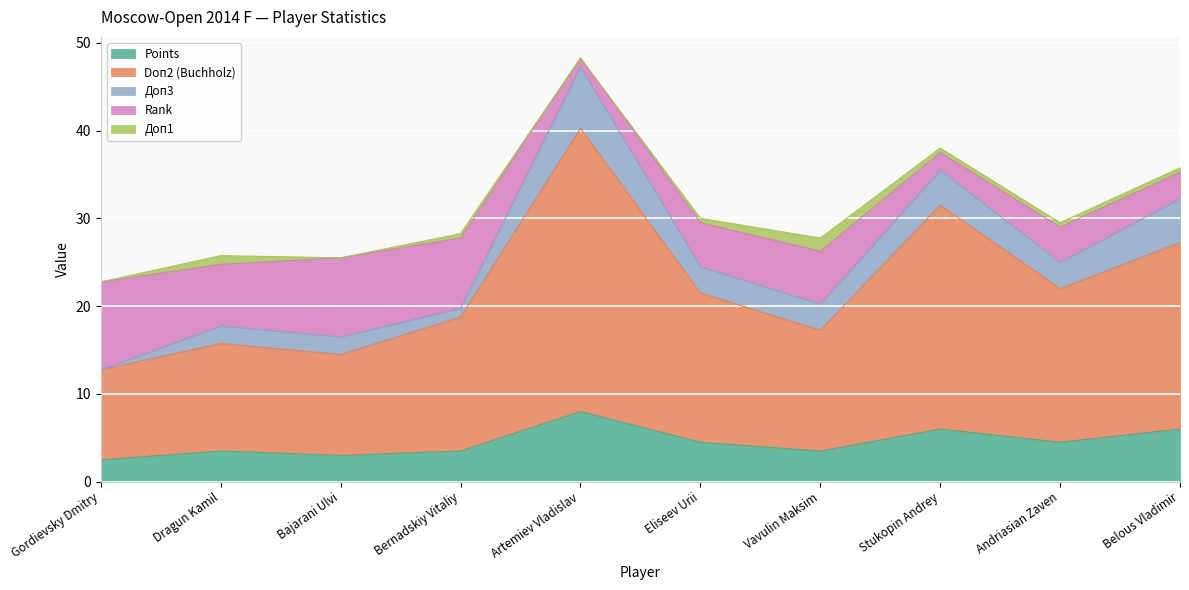

True or false: Doп2 (Buchholz) has more than 1 points higher than both neighbors.

True